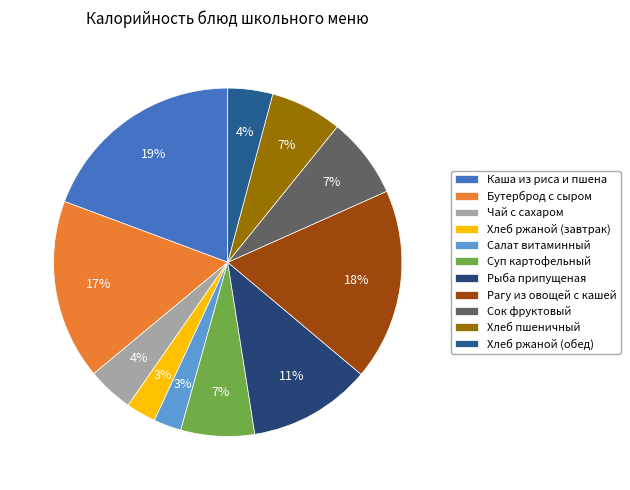

Do Рагу из овощей с кашей and Салат витаминный together represent more than half of the pie?

No